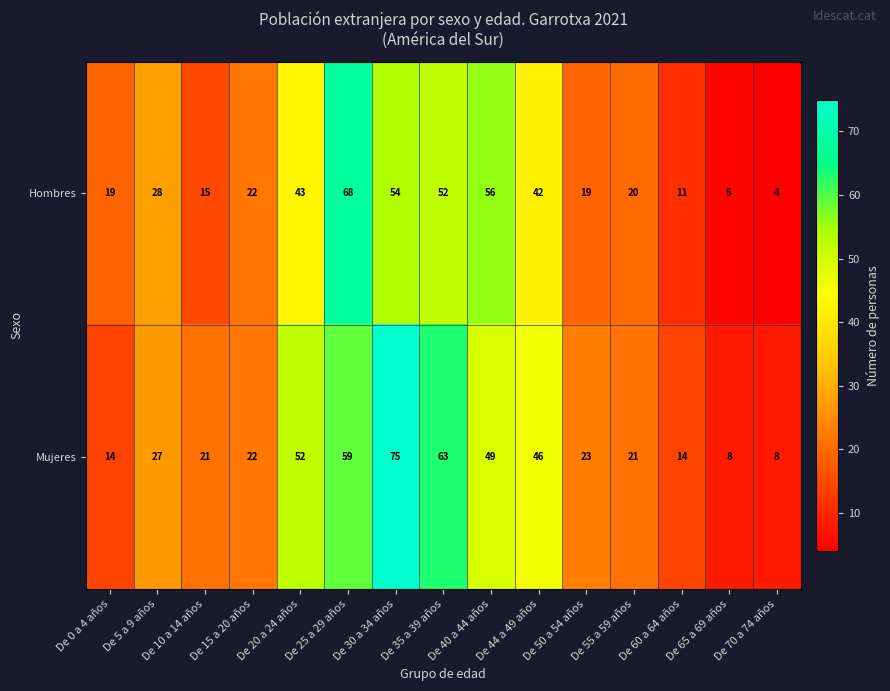

What is the total value across all series at De 25 a 29 años?

127